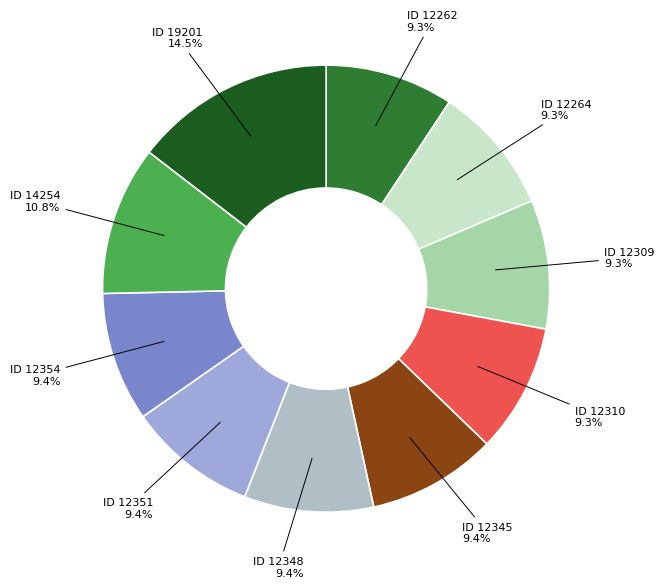

Count the number of slices in the pie.

10